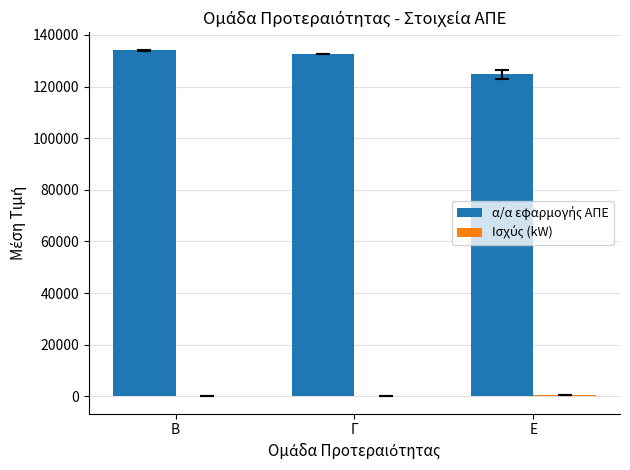

What is the greatest value displayed?

133958.7